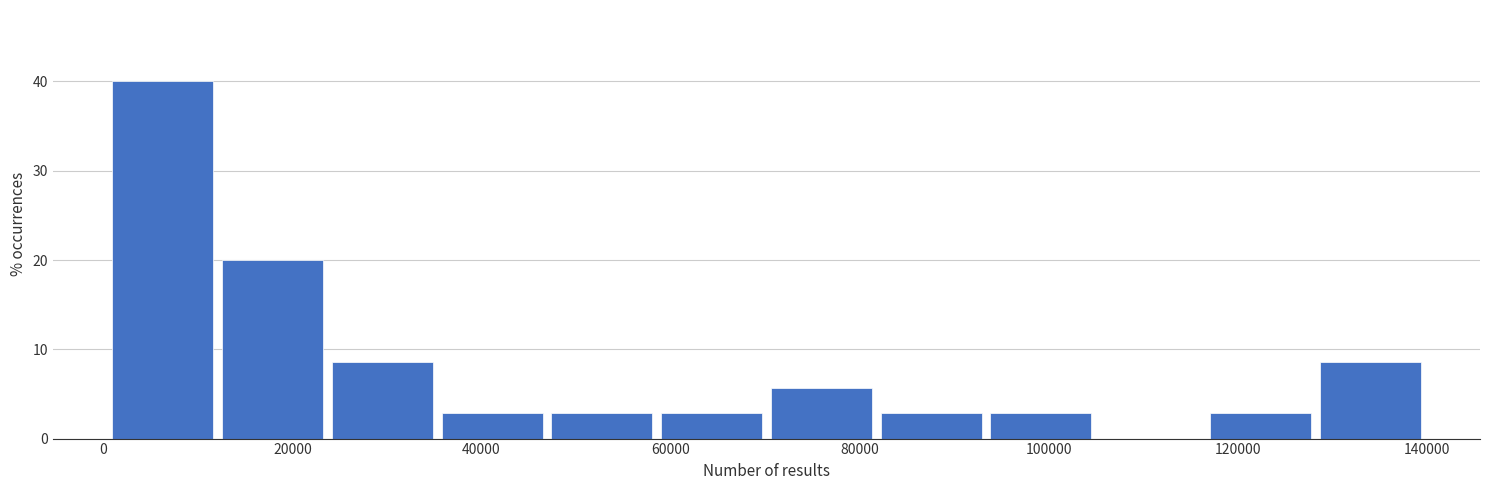

Over which range of the x-axis is the bar tallest?

0 to 12000